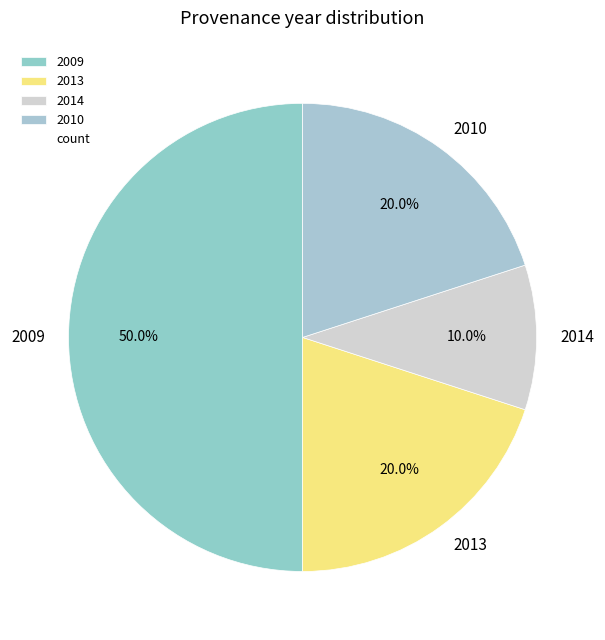

To the nearest percent, what portion does 2010 represent?

20%